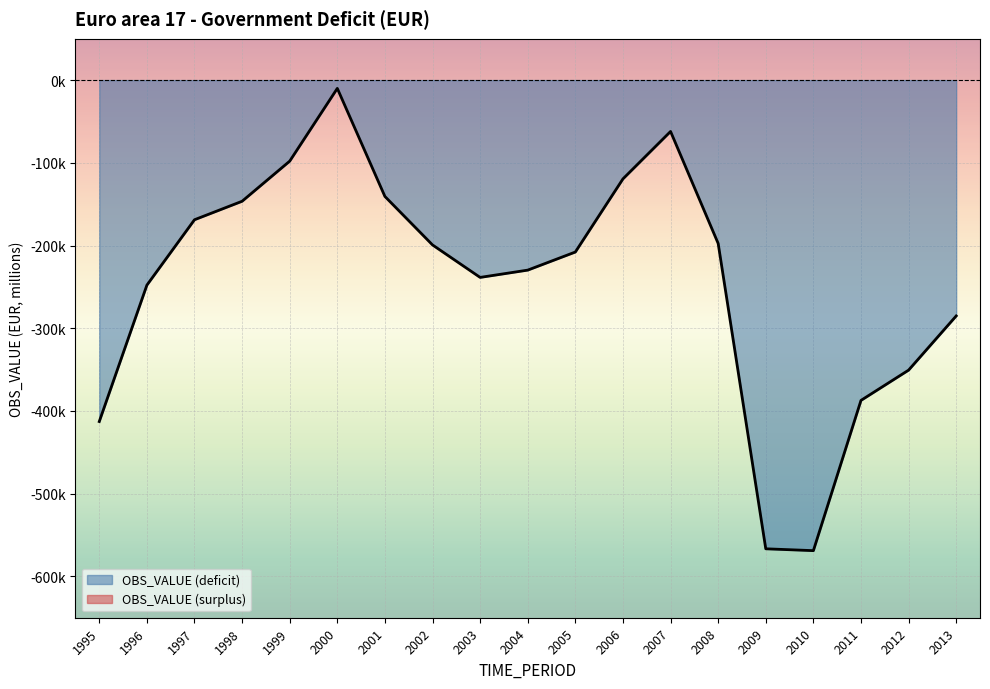

Read the value at 2002.

-199303.6